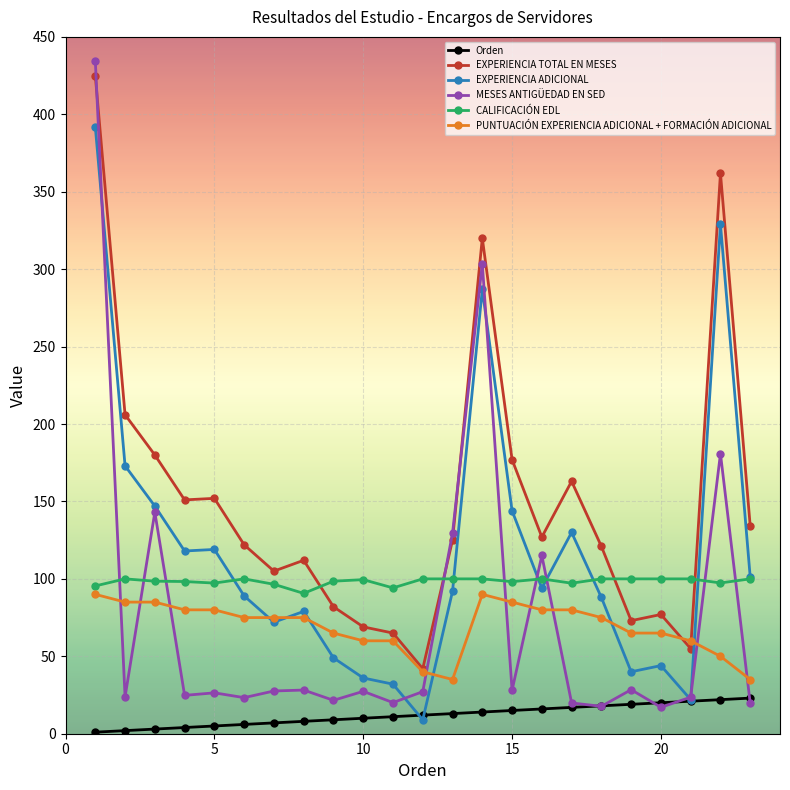

How many values in the MESES ANTIGÜEDAD EN SED series are below 27?

11